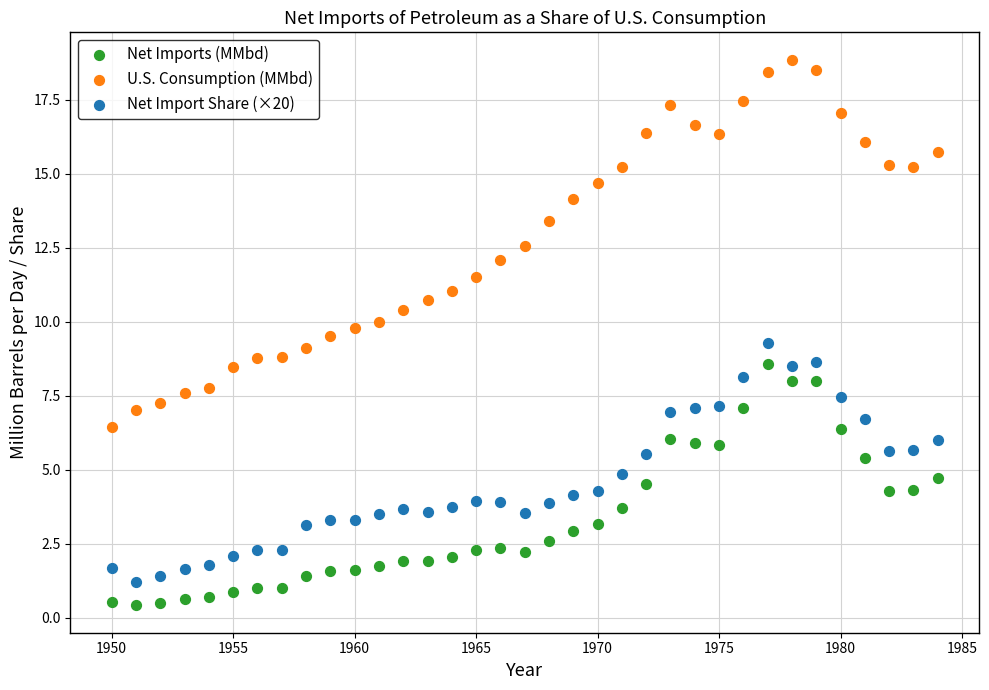

Which series has the widest spread of Y values?

U.S. Consumption (MMbd)